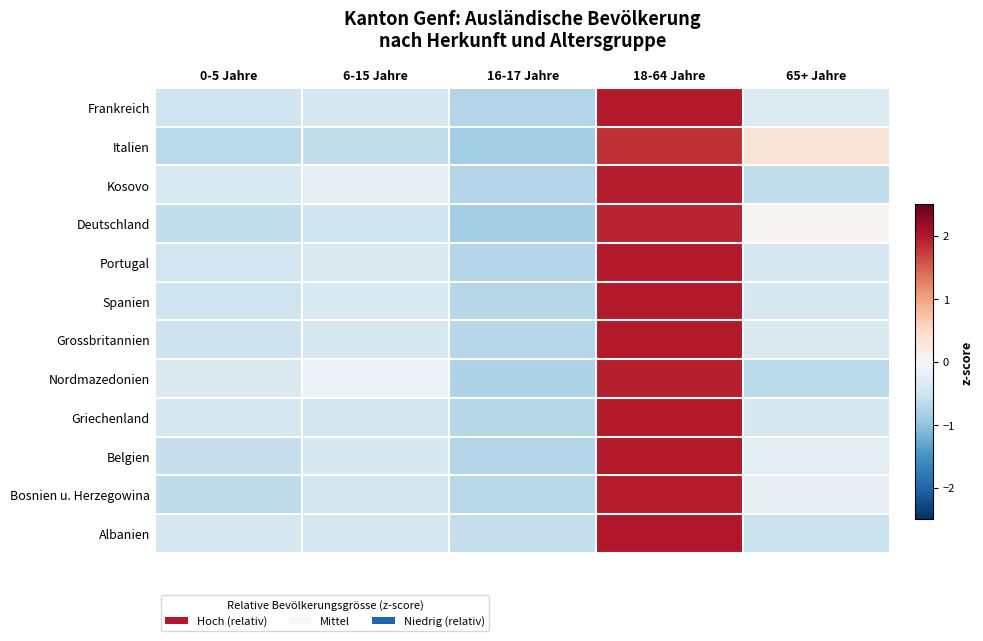

Reading right to left, extract all data points from this chart.

Frankreich: 65+ Jahre=-0.4	18-64 Jahre=2.0	16-17 Jahre=-0.7	6-15 Jahre=-0.4	0-5 Jahre=-0.5
Italien: 65+ Jahre=0.3	18-64 Jahre=1.8	16-17 Jahre=-0.9	6-15 Jahre=-0.6	0-5 Jahre=-0.7
Kosovo: 65+ Jahre=-0.6	18-64 Jahre=2.0	16-17 Jahre=-0.7	6-15 Jahre=-0.2	0-5 Jahre=-0.4
Deutschland: 65+ Jahre=0.0	18-64 Jahre=1.9	16-17 Jahre=-0.8	6-15 Jahre=-0.5	0-5 Jahre=-0.6
Portugal: 65+ Jahre=-0.4	18-64 Jahre=2.0	16-17 Jahre=-0.7	6-15 Jahre=-0.4	0-5 Jahre=-0.5
Spanien: 65+ Jahre=-0.4	18-64 Jahre=2.0	16-17 Jahre=-0.7	6-15 Jahre=-0.4	0-5 Jahre=-0.5
Grossbritannien: 65+ Jahre=-0.4	18-64 Jahre=2.0	16-17 Jahre=-0.7	6-15 Jahre=-0.4	0-5 Jahre=-0.5
Nordmazedonien: 65+ Jahre=-0.7	18-64 Jahre=2.0	16-17 Jahre=-0.8	6-15 Jahre=-0.2	0-5 Jahre=-0.4
Griechenland: 65+ Jahre=-0.4	18-64 Jahre=2.0	16-17 Jahre=-0.7	6-15 Jahre=-0.5	0-5 Jahre=-0.4
Belgien: 65+ Jahre=-0.3	18-64 Jahre=2.0	16-17 Jahre=-0.7	6-15 Jahre=-0.4	0-5 Jahre=-0.6
Bosnien u. Herzegowina: 65+ Jahre=-0.2	18-64 Jahre=2.0	16-17 Jahre=-0.7	6-15 Jahre=-0.5	0-5 Jahre=-0.6
Albanien: 65+ Jahre=-0.6	18-64 Jahre=2.0	16-17 Jahre=-0.6	6-15 Jahre=-0.4	0-5 Jahre=-0.4